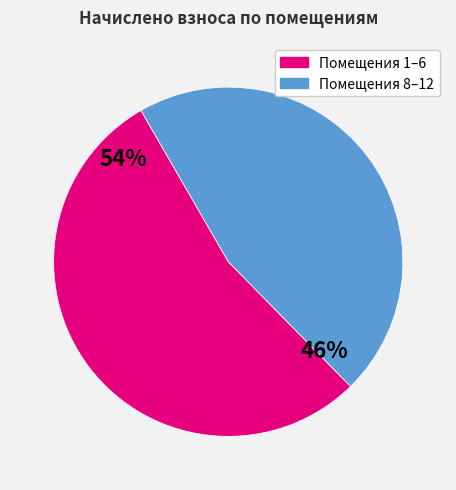

To the nearest percent, what is the average slice percentage?

50%